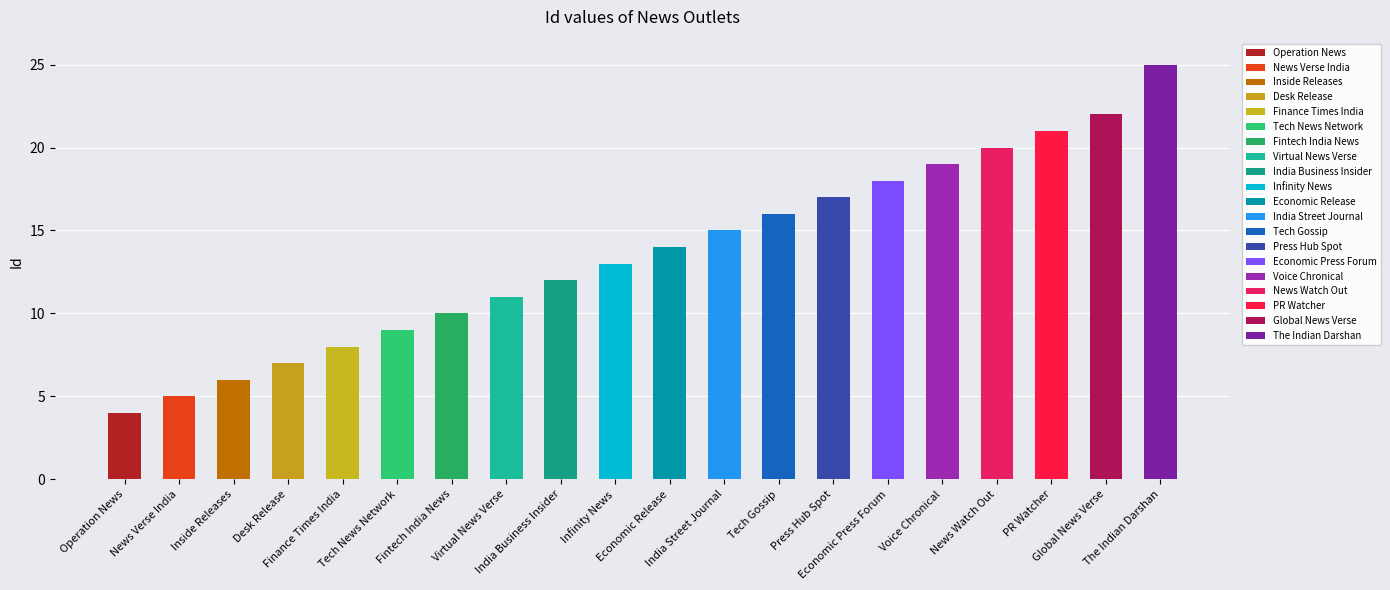

How many data points are less than 14?

10